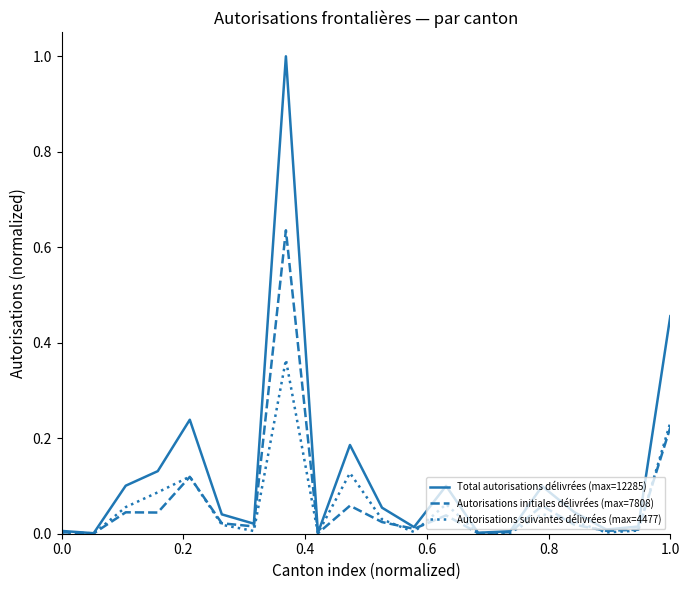

What is the maximum value shown in the chart?

1.0